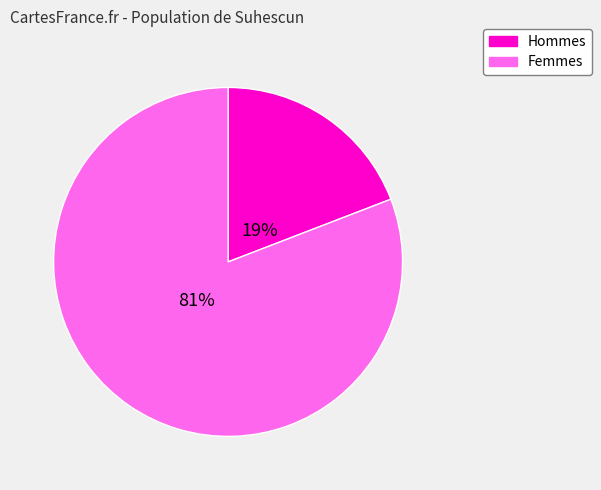

What percentage is the Femmes slice, to the nearest percent?

81%